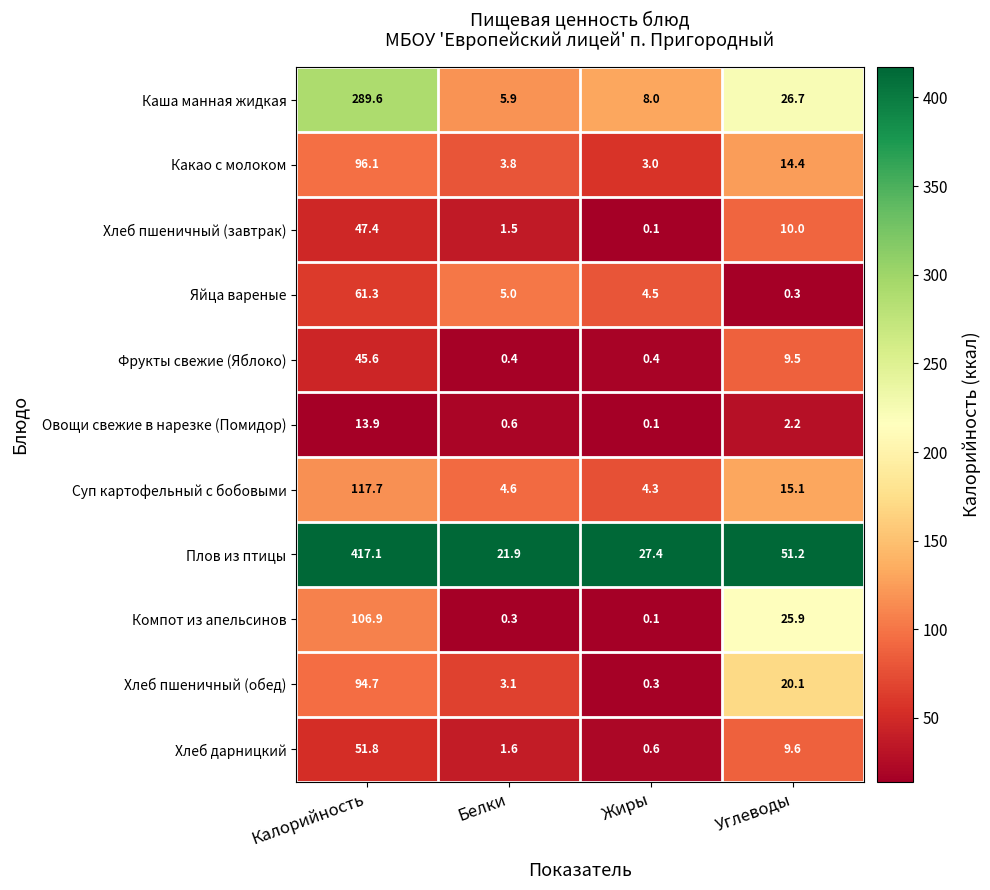

At which category does the chart reach its peak across all series?

Калорийность